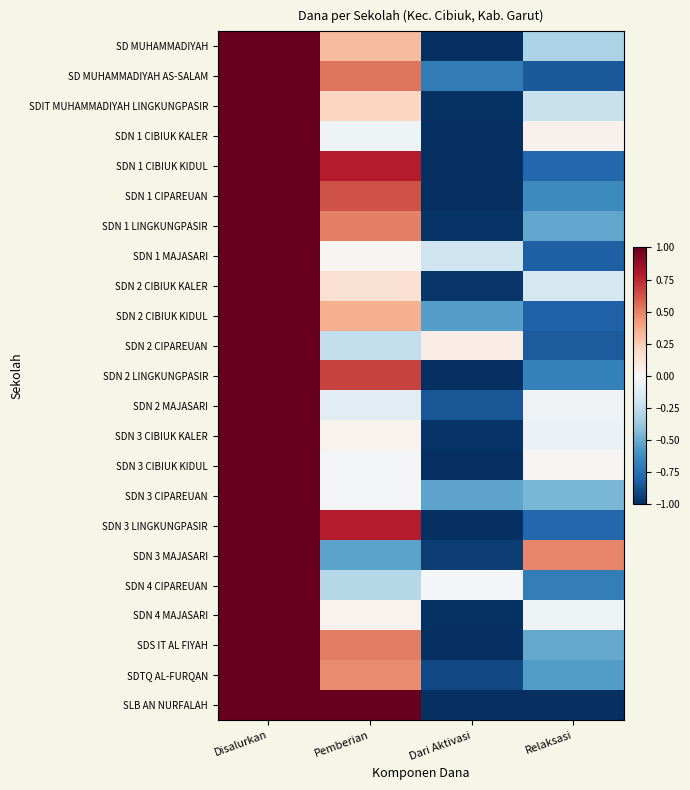

Reading left to right, what are all the values shown in this chart?

SD MUHAMMADIYAH: Disalurkan=1.0	Pemberian=0.3	Dari Aktivasi=-1.0	Relaksasi=-0.3
SD MUHAMMADIYAH AS-SALAM: Disalurkan=1.0	Pemberian=0.5	Dari Aktivasi=-0.7	Relaksasi=-0.8
SDIT MUHAMMADIYAH LINGKUNGPASIR: Disalurkan=1.0	Pemberian=0.2	Dari Aktivasi=-1.0	Relaksasi=-0.2
SDN 1 CIBIUK KALER: Disalurkan=1.0	Pemberian=-0.0	Dari Aktivasi=-1.0	Relaksasi=0.0
SDN 1 CIBIUK KIDUL: Disalurkan=1.0	Pemberian=0.8	Dari Aktivasi=-1.0	Relaksasi=-0.8
SDN 1 CIPAREUAN: Disalurkan=1.0	Pemberian=0.6	Dari Aktivasi=-1.0	Relaksasi=-0.6
SDN 1 LINGKUNGPASIR: Disalurkan=1.0	Pemberian=0.5	Dari Aktivasi=-1.0	Relaksasi=-0.5
SDN 1 MAJASARI: Disalurkan=1.0	Pemberian=0.0	Dari Aktivasi=-0.2	Relaksasi=-0.8
SDN 2 CIBIUK KALER: Disalurkan=1.0	Pemberian=0.2	Dari Aktivasi=-1.0	Relaksasi=-0.2
SDN 2 CIBIUK KIDUL: Disalurkan=1.0	Pemberian=0.4	Dari Aktivasi=-0.5	Relaksasi=-0.8
SDN 2 CIPAREUAN: Disalurkan=1.0	Pemberian=-0.2	Dari Aktivasi=0.1	Relaksasi=-0.8
SDN 2 LINGKUNGPASIR: Disalurkan=1.0	Pemberian=0.7	Dari Aktivasi=-1.0	Relaksasi=-0.7
SDN 2 MAJASARI: Disalurkan=1.0	Pemberian=-0.1	Dari Aktivasi=-0.9	Relaksasi=-0.0
SDN 3 CIBIUK KALER: Disalurkan=1.0	Pemberian=0.0	Dari Aktivasi=-1.0	Relaksasi=-0.1
SDN 3 CIBIUK KIDUL: Disalurkan=1.0	Pemberian=-0.0	Dari Aktivasi=-1.0	Relaksasi=0.0
SDN 3 CIPAREUAN: Disalurkan=1.0	Pemberian=-0.0	Dari Aktivasi=-0.5	Relaksasi=-0.5
SDN 3 LINGKUNGPASIR: Disalurkan=1.0	Pemberian=0.8	Dari Aktivasi=-1.0	Relaksasi=-0.8
SDN 3 MAJASARI: Disalurkan=1.0	Pemberian=-0.5	Dari Aktivasi=-1.0	Relaksasi=0.5
SDN 4 CIPAREUAN: Disalurkan=1.0	Pemberian=-0.3	Dari Aktivasi=-0.0	Relaksasi=-0.7
SDN 4 MAJASARI: Disalurkan=1.0	Pemberian=0.0	Dari Aktivasi=-1.0	Relaksasi=-0.0
SDS IT AL FIYAH: Disalurkan=1.0	Pemberian=0.5	Dari Aktivasi=-1.0	Relaksasi=-0.5
SDTQ AL-FURQAN: Disalurkan=1.0	Pemberian=0.5	Dari Aktivasi=-0.9	Relaksasi=-0.6
SLB AN NURFALAH: Disalurkan=1.0	Pemberian=1.0	Dari Aktivasi=-1.0	Relaksasi=-1.0